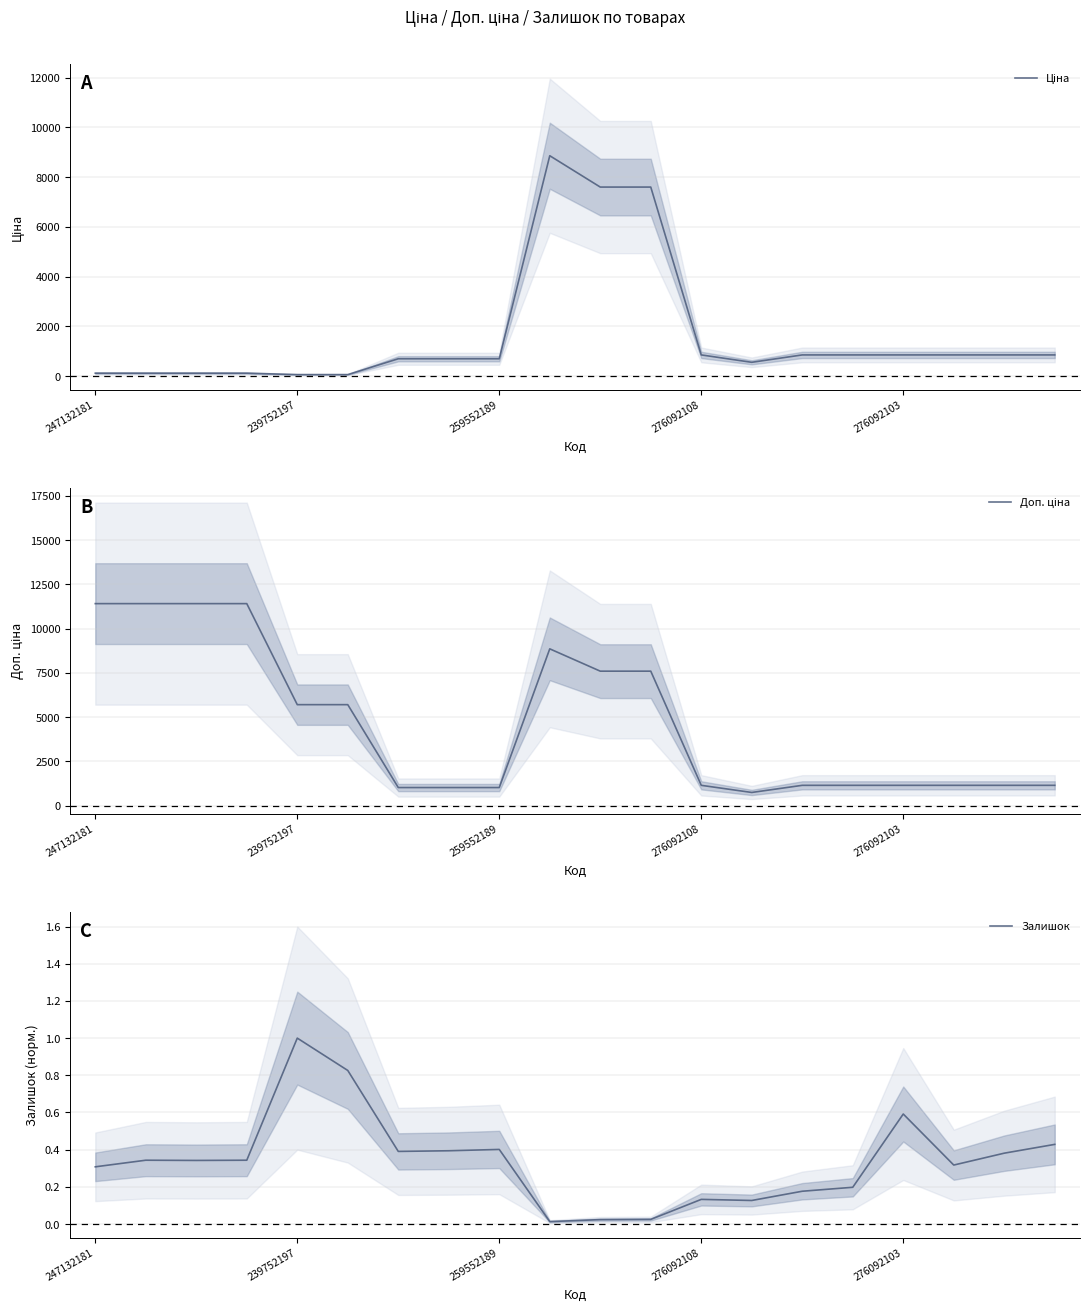

List the series in order of their peak value, lowest first.

Залишок, Ціна, Доп. ціна